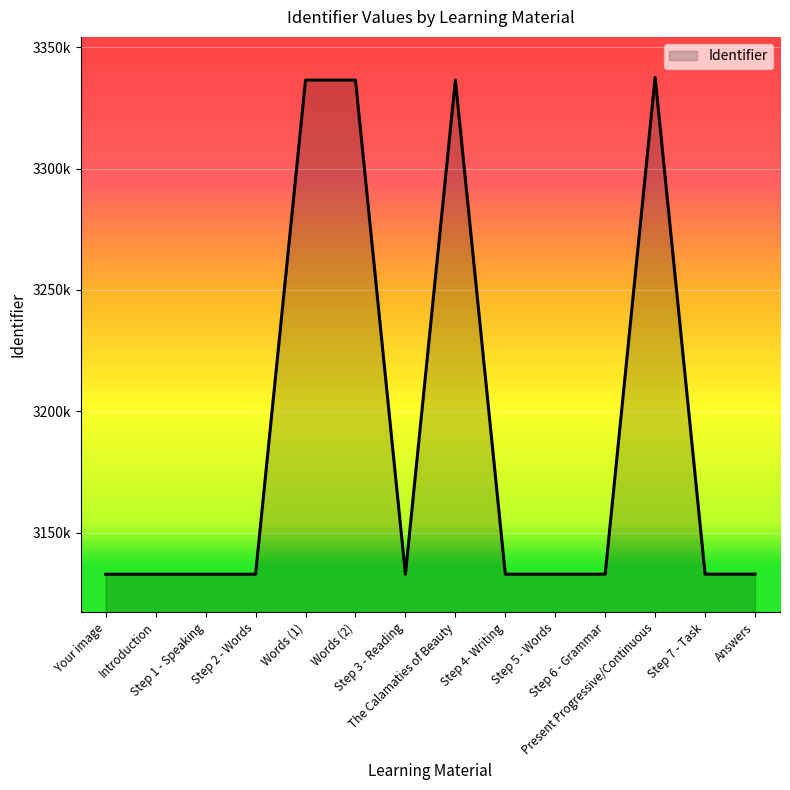

Read the value at Step 6 - Grammar, to the nearest 10.

3132890